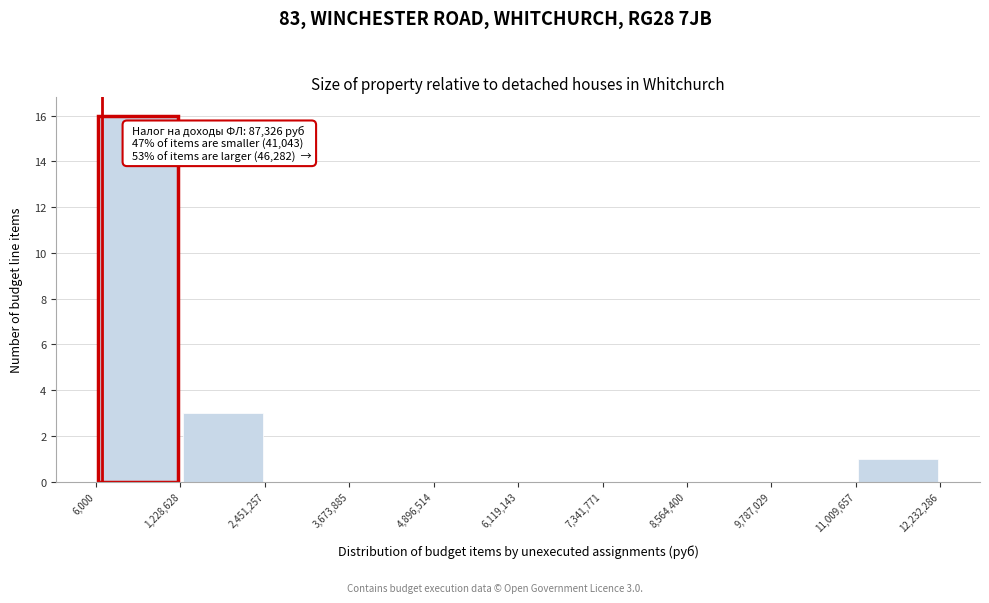

Which range on the x-axis has the tallest bar?

6,000 to 1,228,628